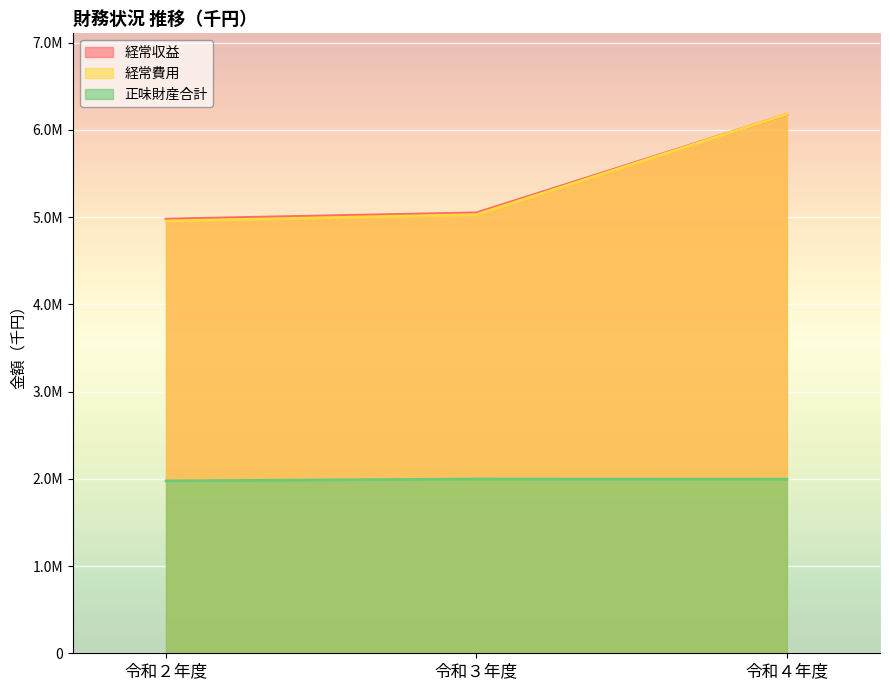

What is the value of the 正味財産合計 point at the 1st from the left?

1976857